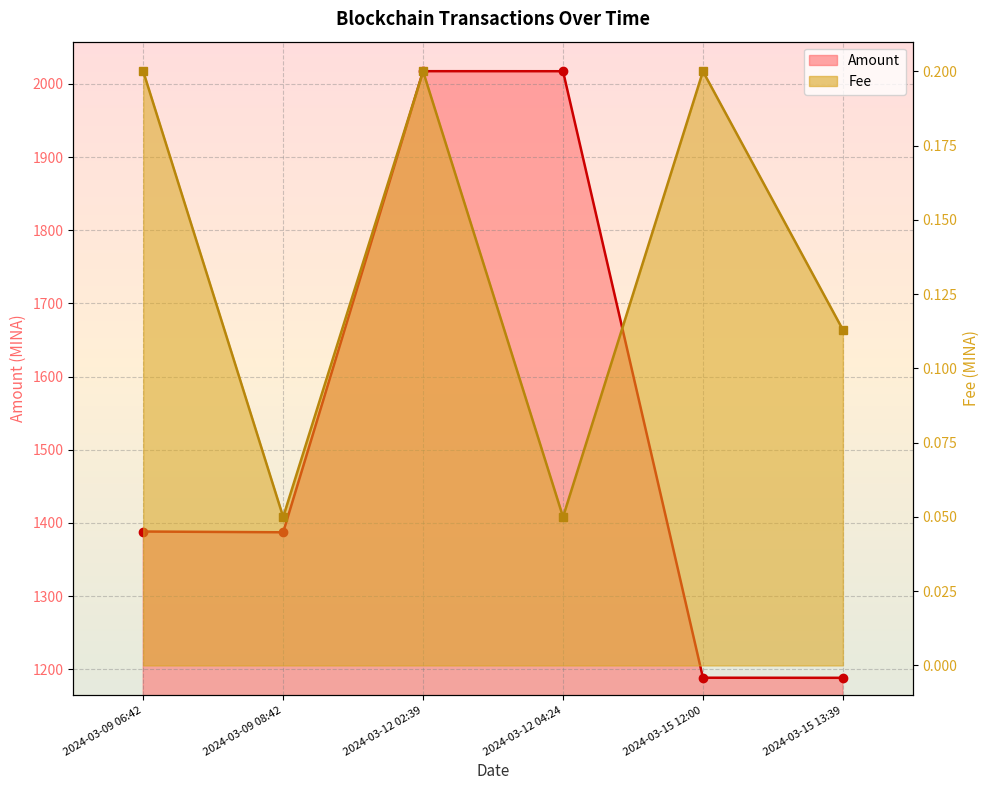

True or false: Amount and Fee cross at least once.

False